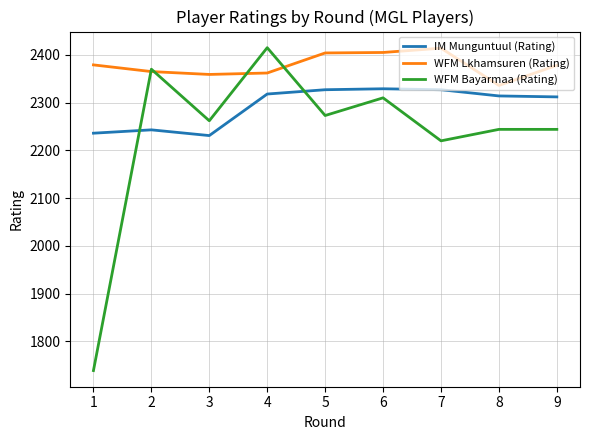

Rank the series at 1 from highest to lowest value.

WFM Lkhamsuren (Rating), IM Munguntuul (Rating), WFM Bayarmaa (Rating)